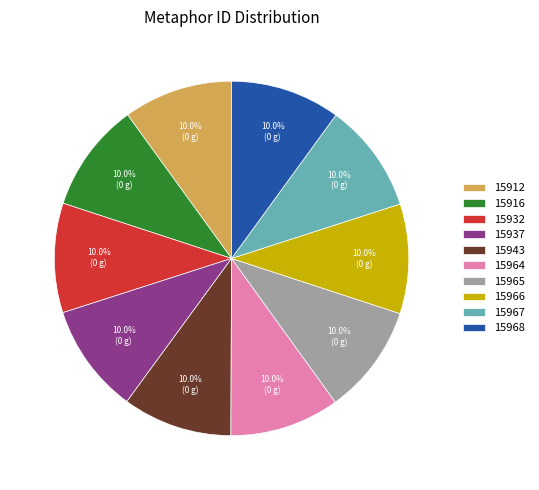

Is it true that 15965 is 20% of the pie?

False